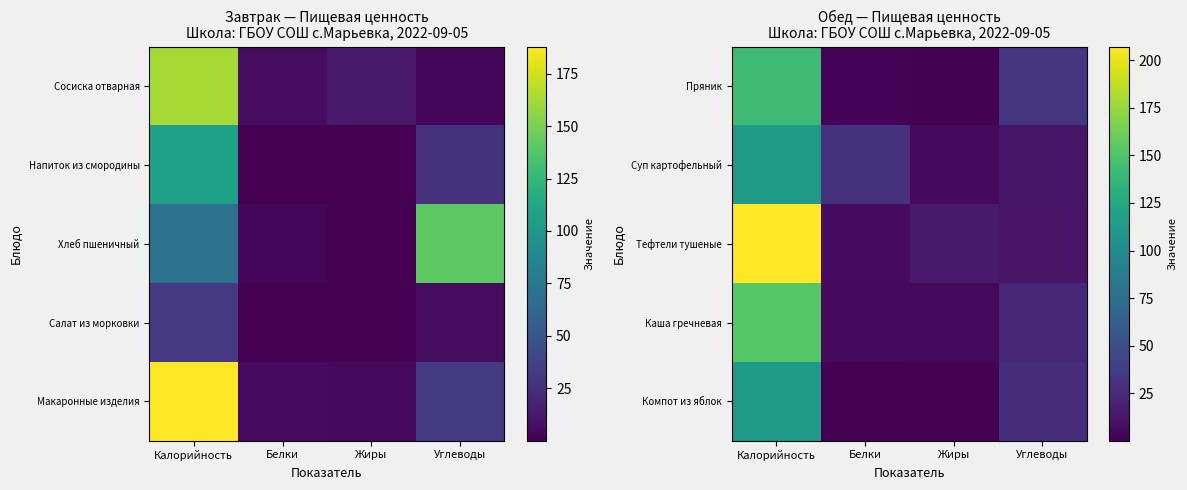

Count the number of categories in the chart.

4